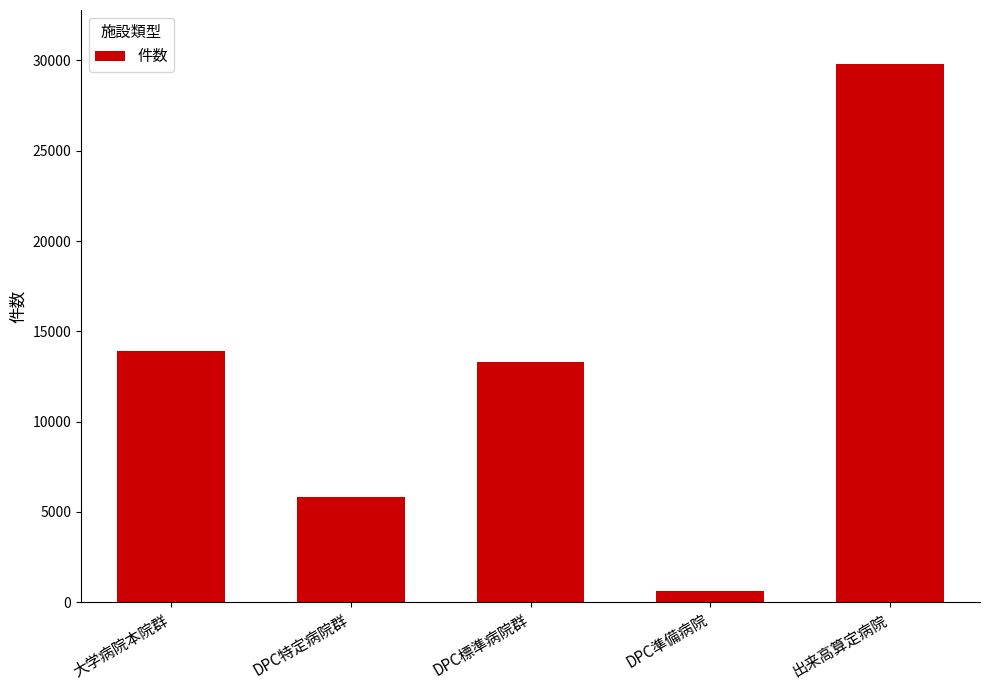

List the labels in order of value, largest first.

出来高算定病院, 大学病院本院群, DPC標準病院群, DPC特定病院群, DPC準備病院